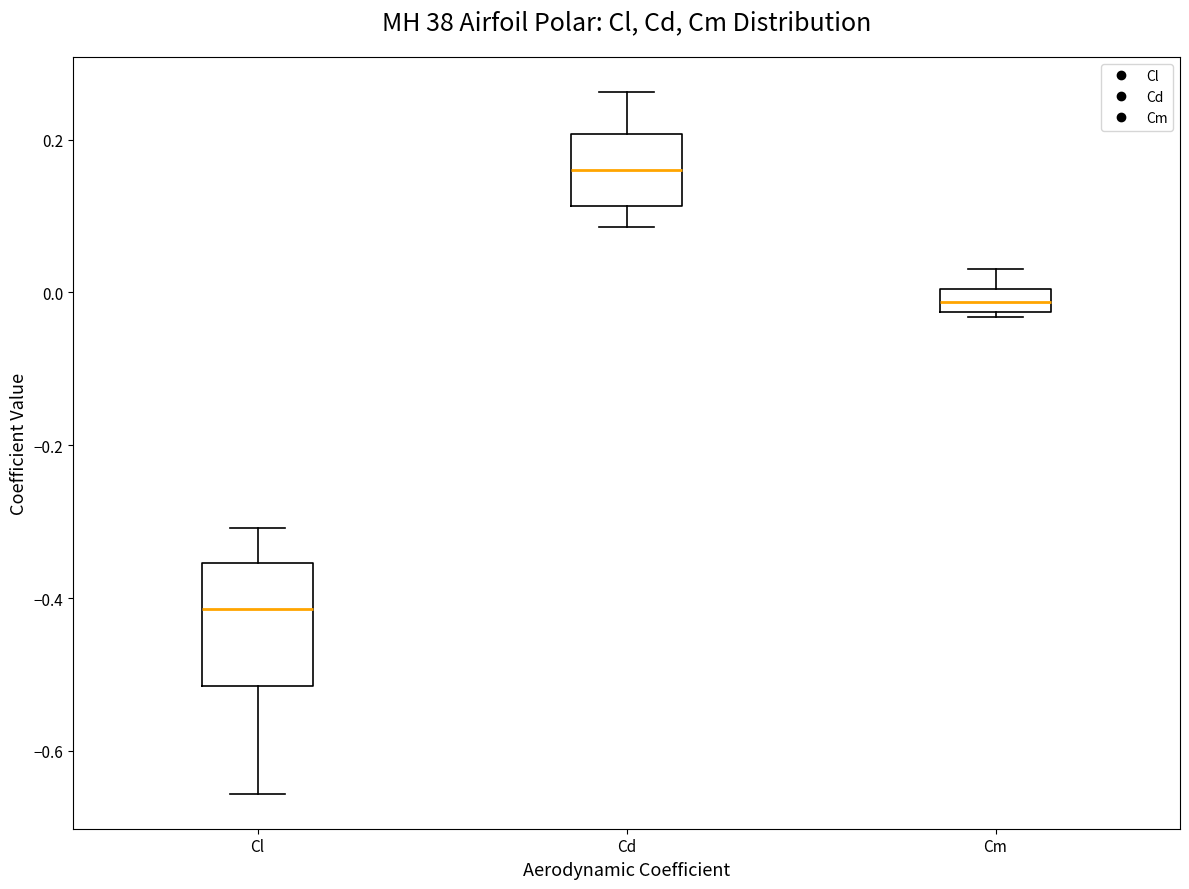

Which box has the highest median line?

Cd